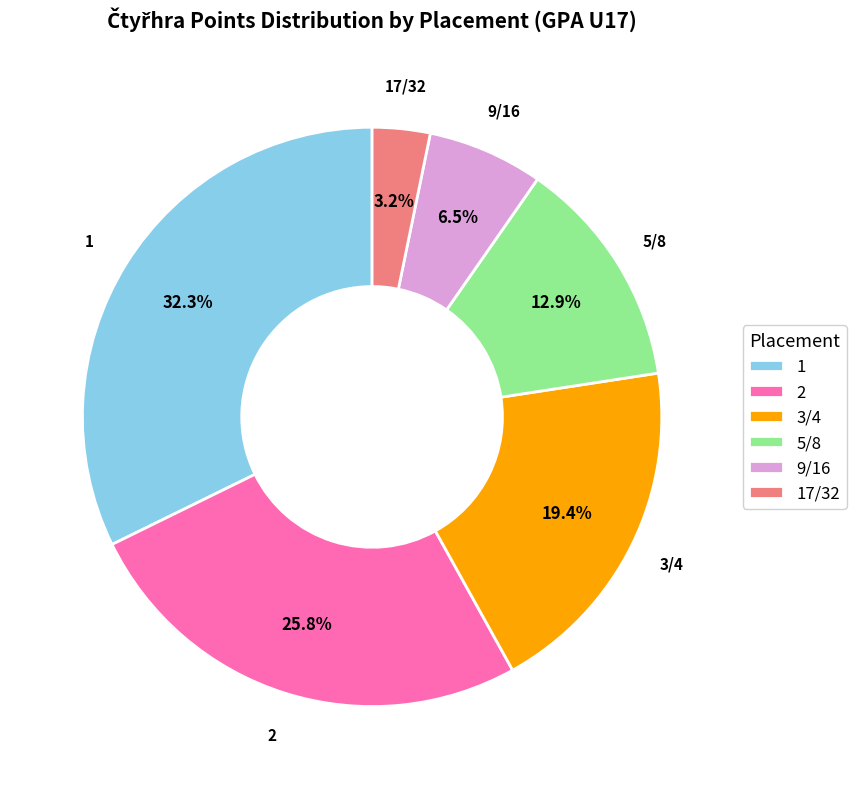

To the nearest percent, what is the difference between the 5/8 and 2 slice percentages?

13%